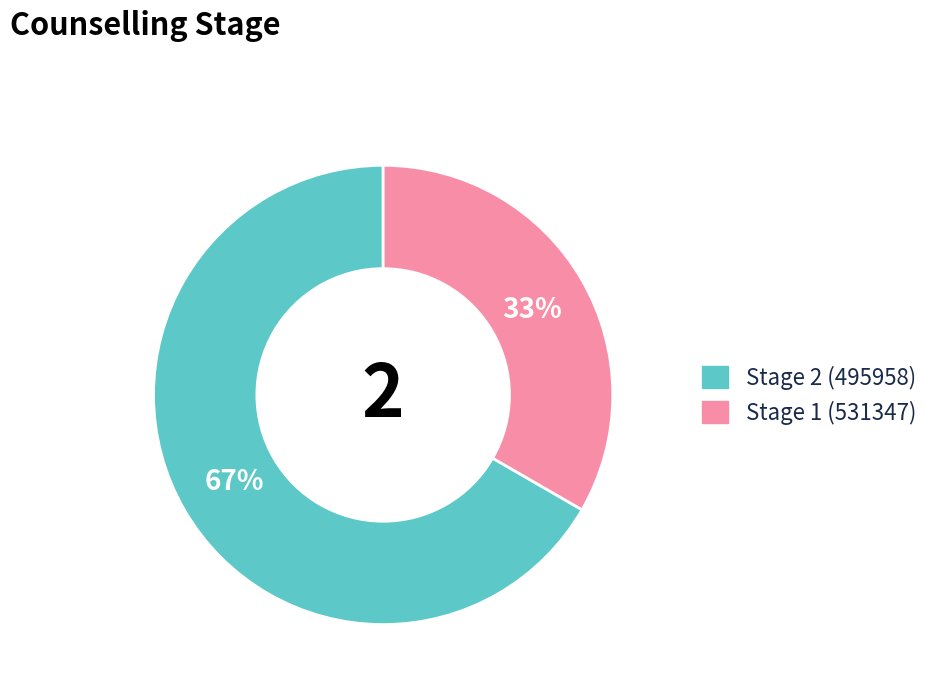

Do Stage 2 (495958) and Stage 1 (531347) together represent more than half of the pie?

Yes